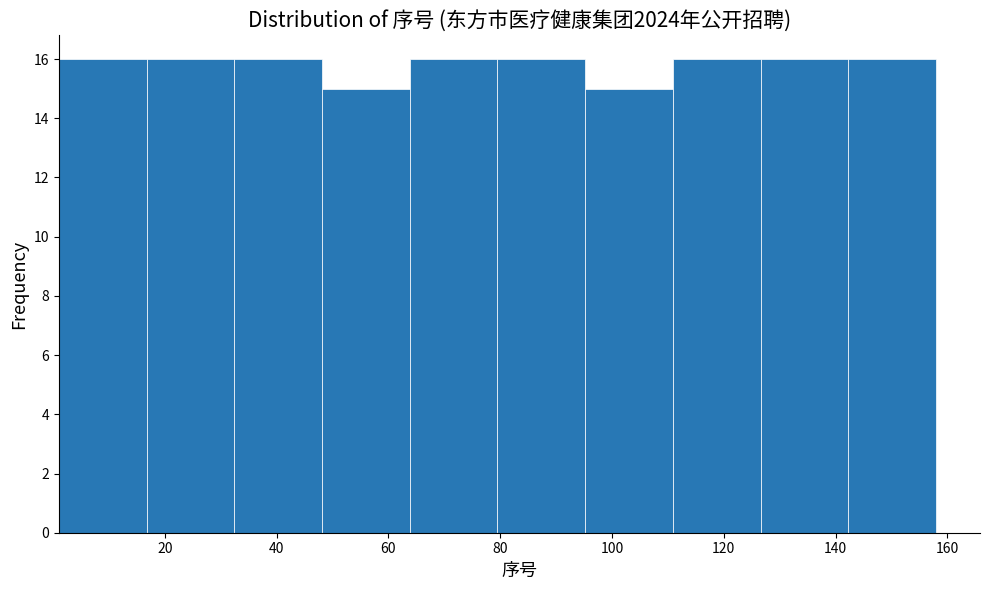

Reading left to right, list every bar in this chart as the range it spans on the x-axis followed by its height. Neither the bar edges nor the heights are printed on the chart, so give them approximately, as read against the axes.

2 to 16: 16
16 to 32: 16
32 to 48: 16
48 to 64: 15
64 to 80: 16
80 to 96: 16
96 to 110: 15
110 to 126: 16
126 to 142: 16
142 to 158: 16